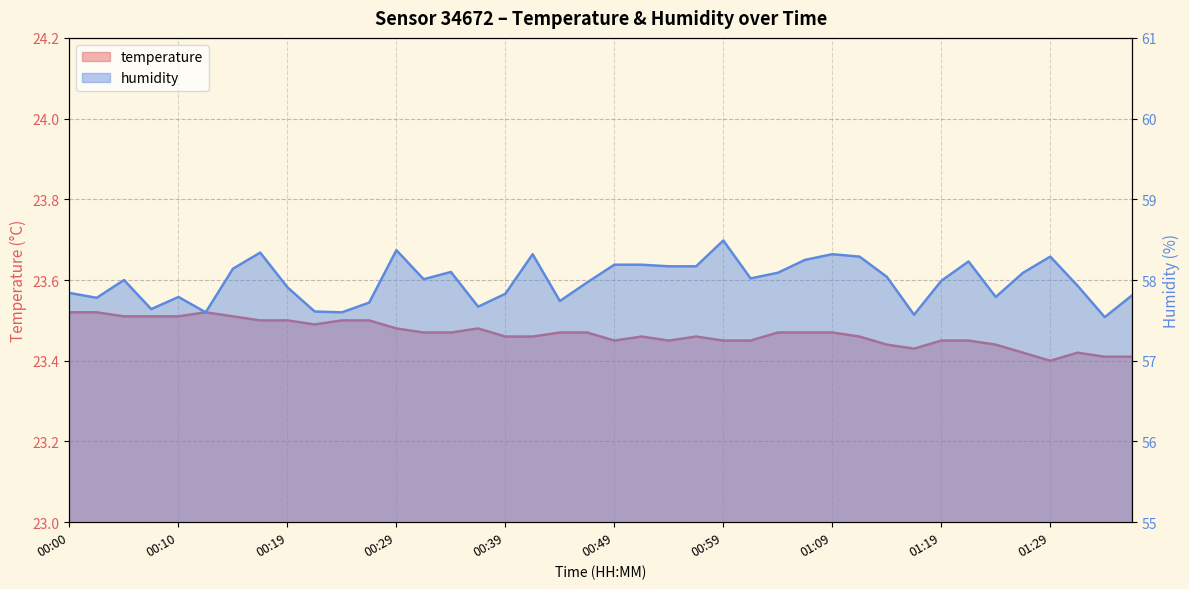

Is it true that humidity equals 57.5 at 01:33?

True